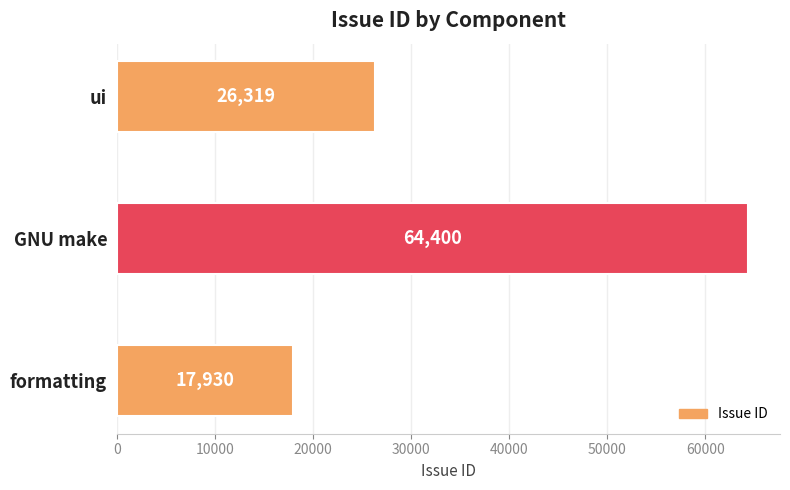

What is the minimum value shown in the chart?

17930